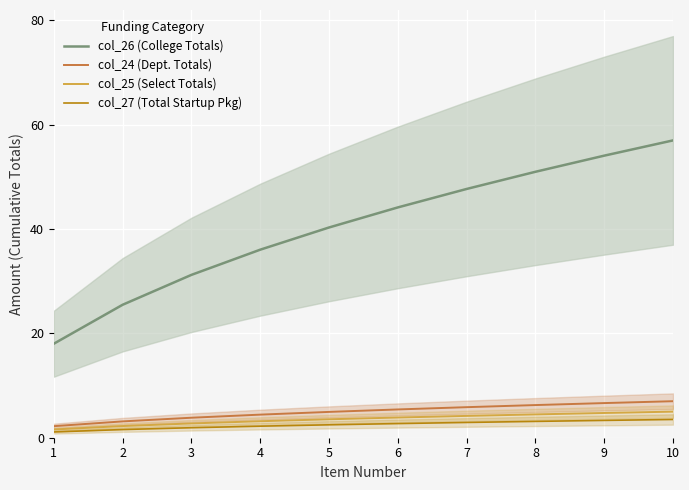

Is it true that col_25 (Select Totals) equals 3.2 at 4?

True